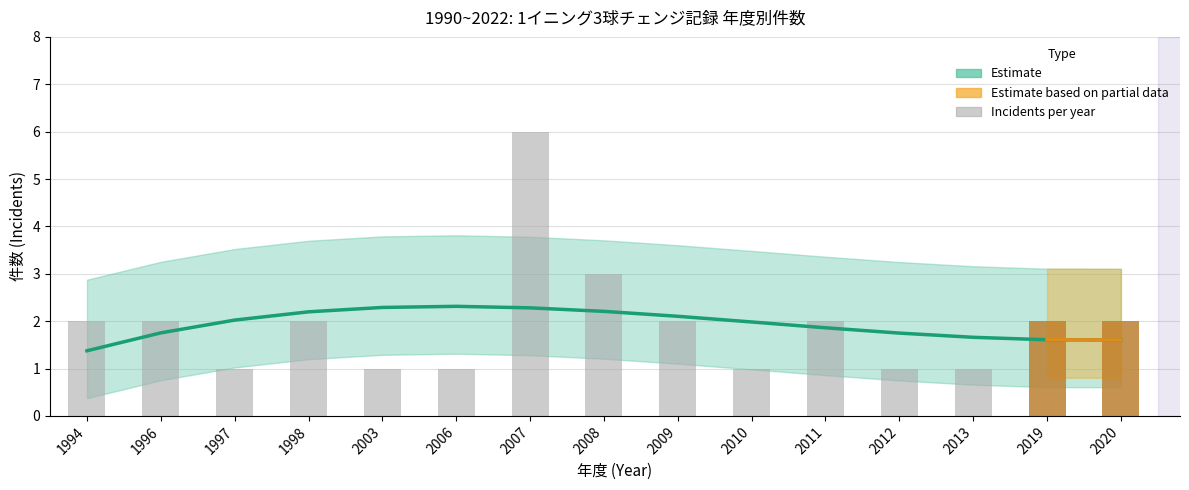

Rank the categories by value from highest to lowest.

2007, 2008, 1994, 1996, 1998, 2009, 2011, 2019, 2020, 1997, 2003, 2006, 2010, 2012, 2013